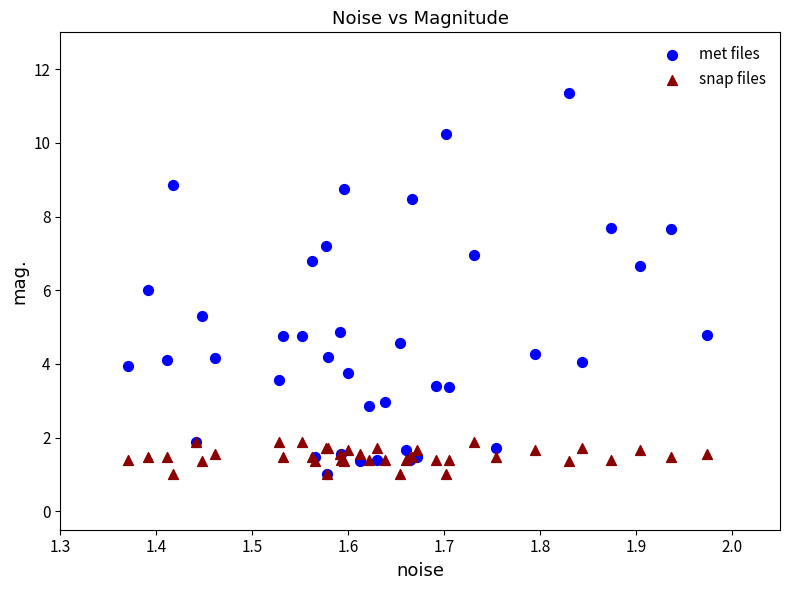

Which series contains the highest Y value?

met files